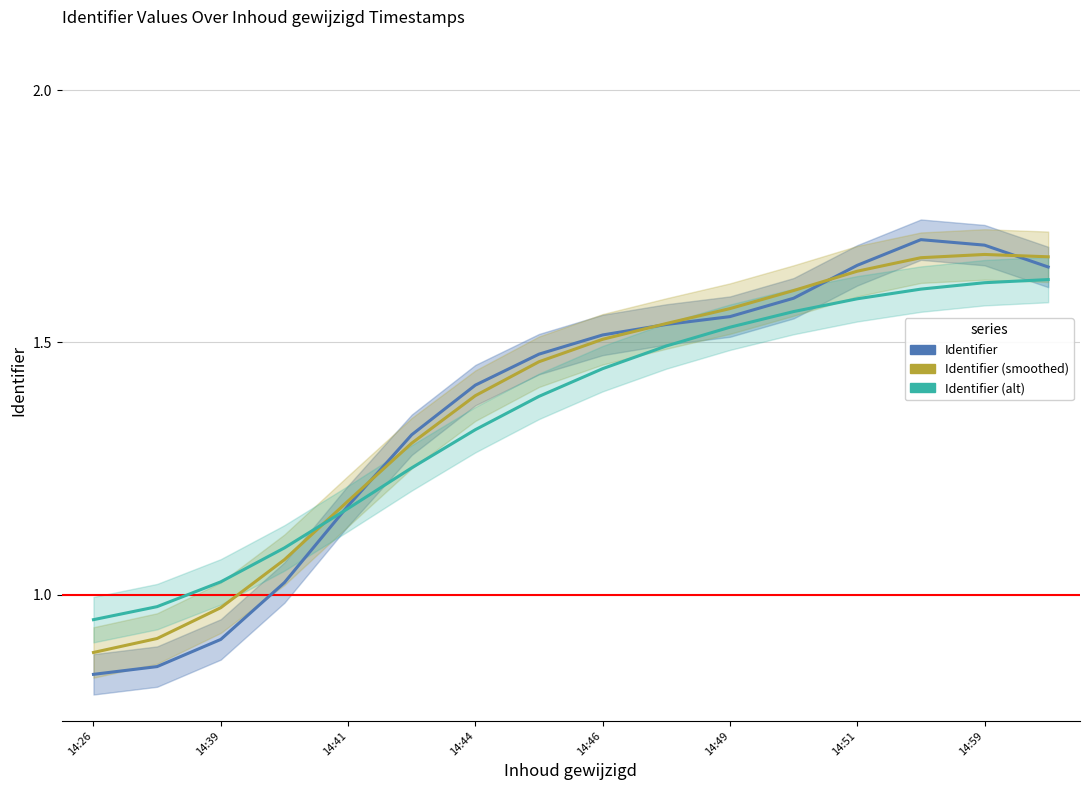

What is the average value of the Identifier series?

1.4